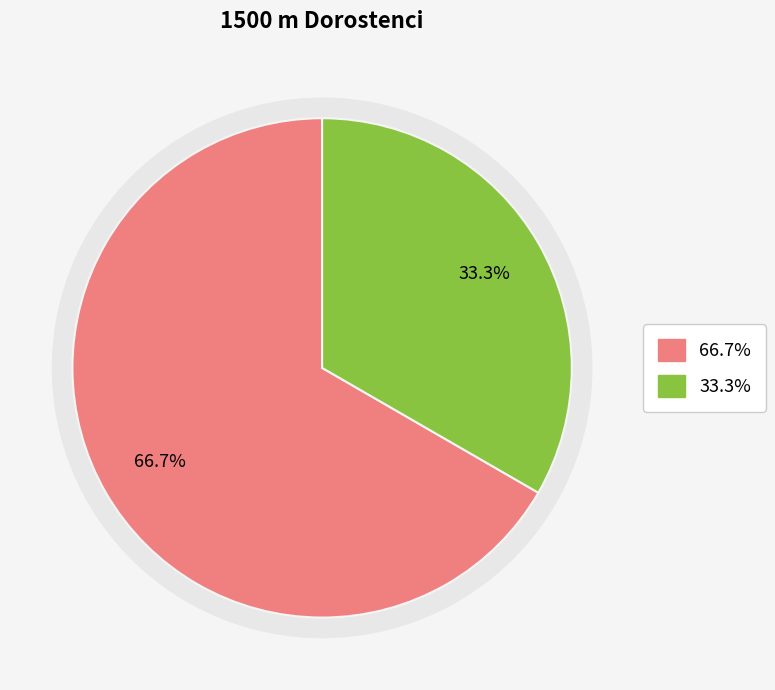

To the nearest percent, what percentage of the pie is Řehula Šimon?

33%